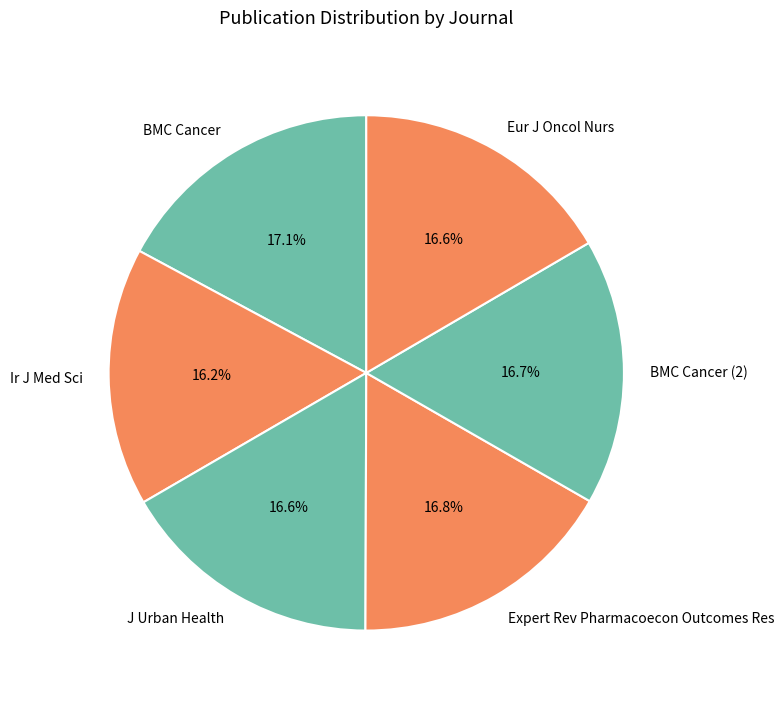

To the nearest percent, what is the difference between the largest and smallest slice percentages?

1%